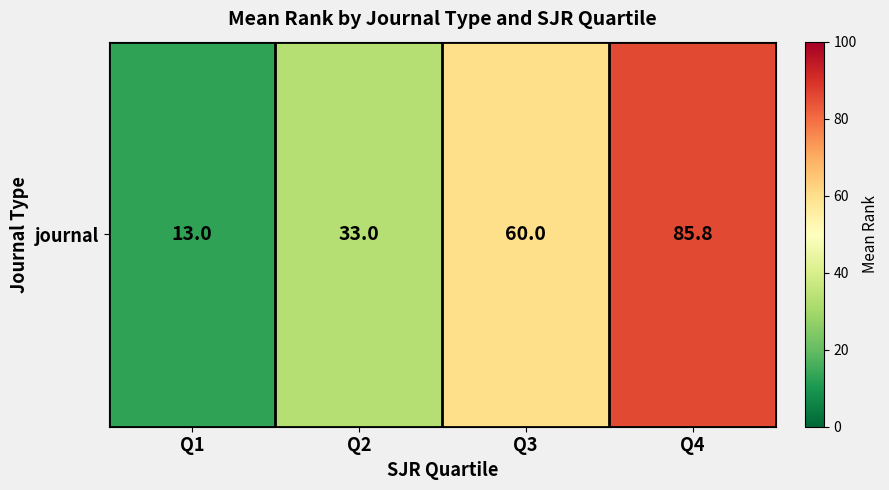

List the labels in order of value, largest first.

Q4, Q3, Q2, Q1